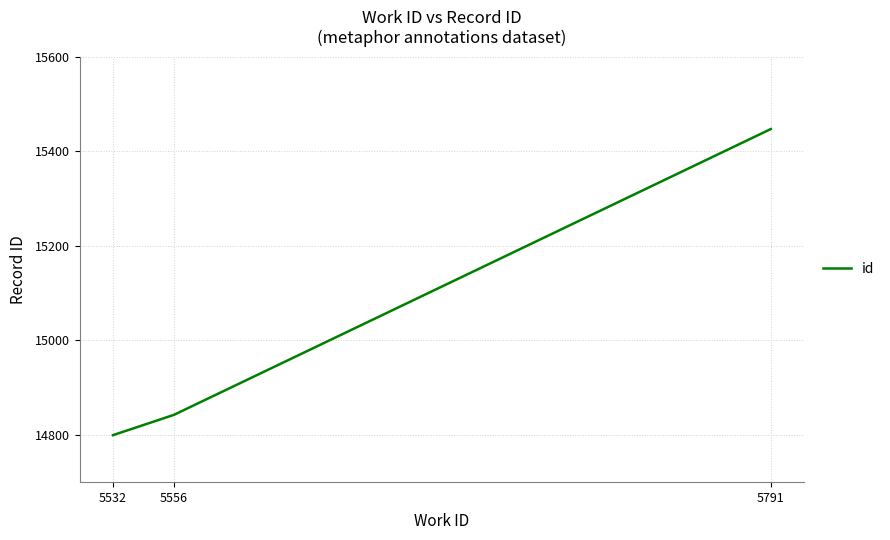

Is it true that the value at 5556 is 14842?

True